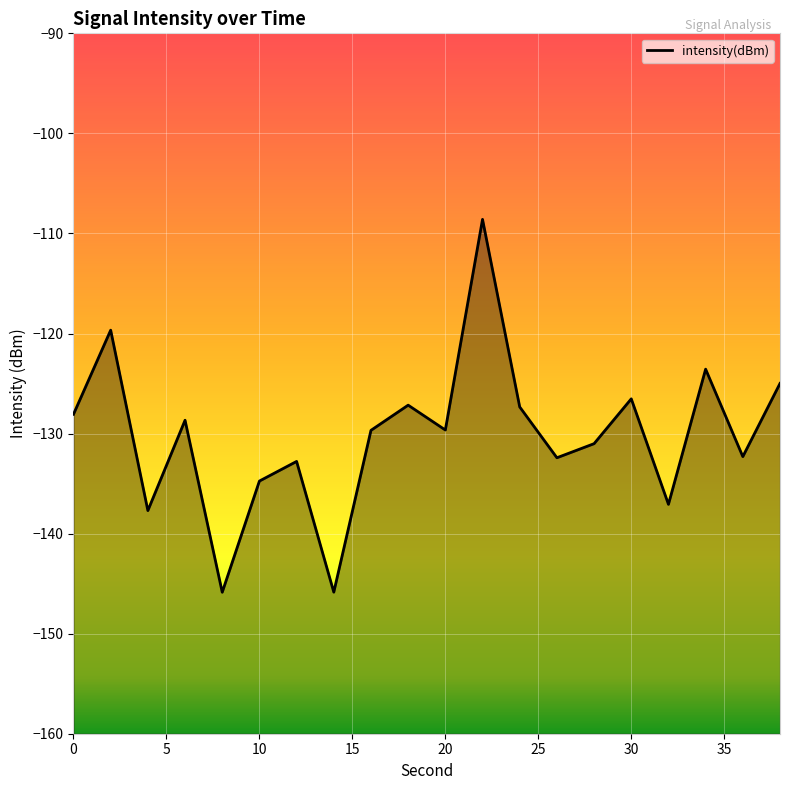

What is the maximum value shown in the chart?

-108.6